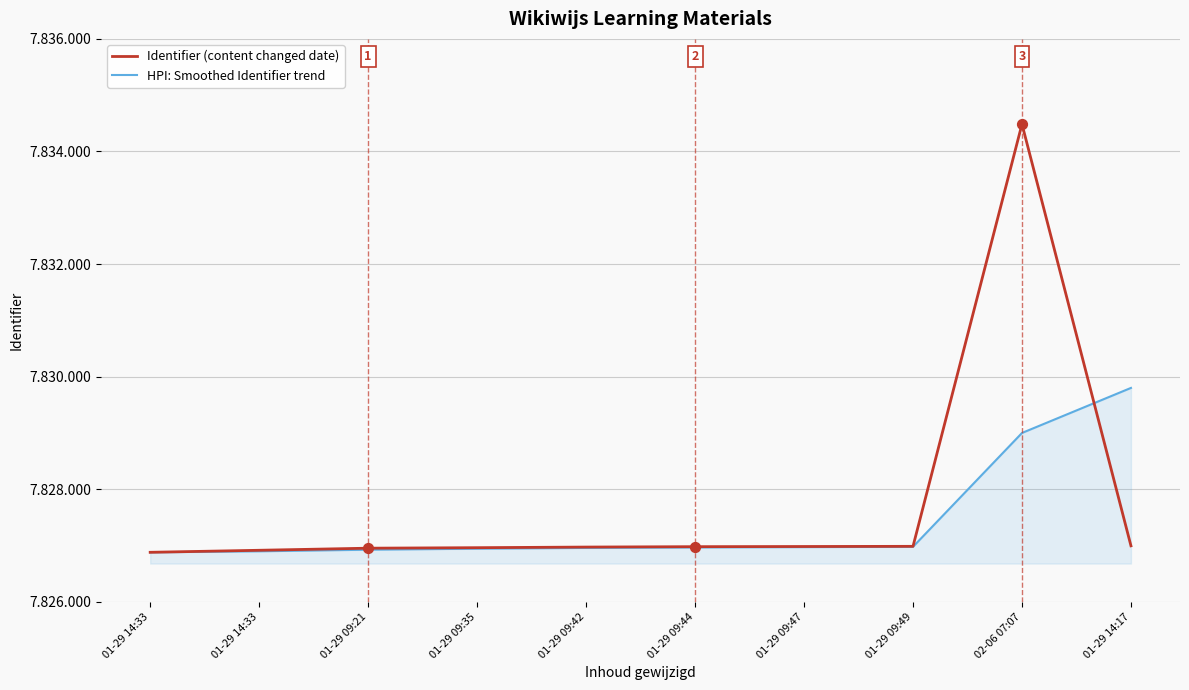

Is the value of Identifier (content changed date) at 01-29 09:44 greater than the value of HPI: Smoothed Identifier trend at 01-29 14:17?

No